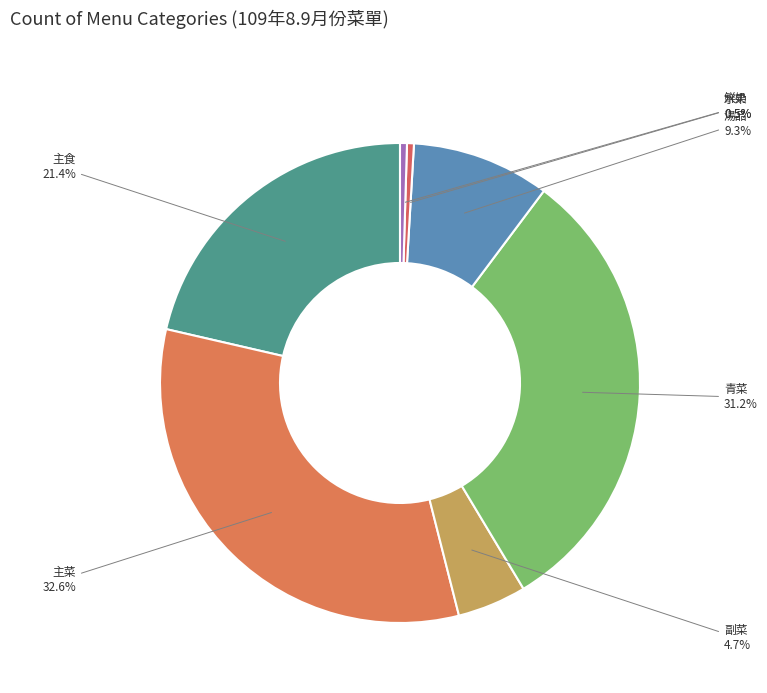

Is 水果 the majority of the pie?

No